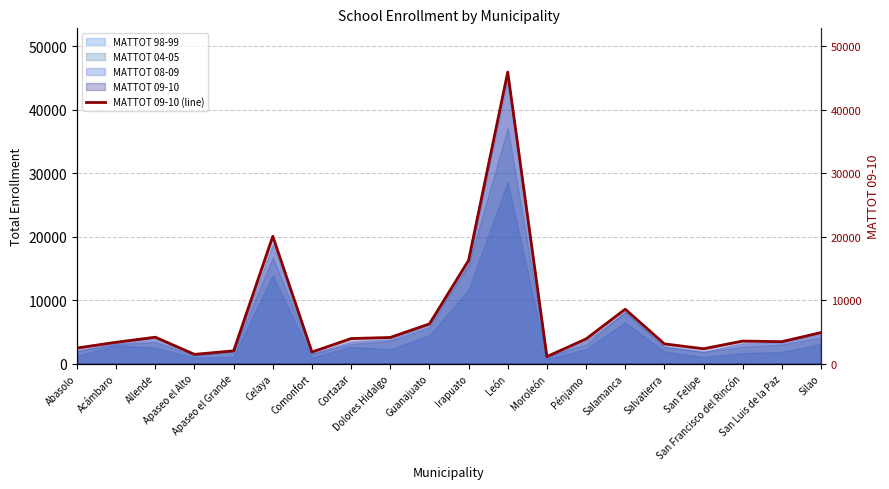

List the labels in order of value, largest first.

León, Celaya, Irapuato, Salamanca, Guanajuato, Silao, Allende, Dolores Hidalgo, Cortazar, Pénjamo, San Francisco del Rincón, San Luis de la Paz, Acámbaro, Salvatierra, Abasolo, San Felipe, Apaseo el Grande, Comonfort, Apaseo el Alto, Moroleón